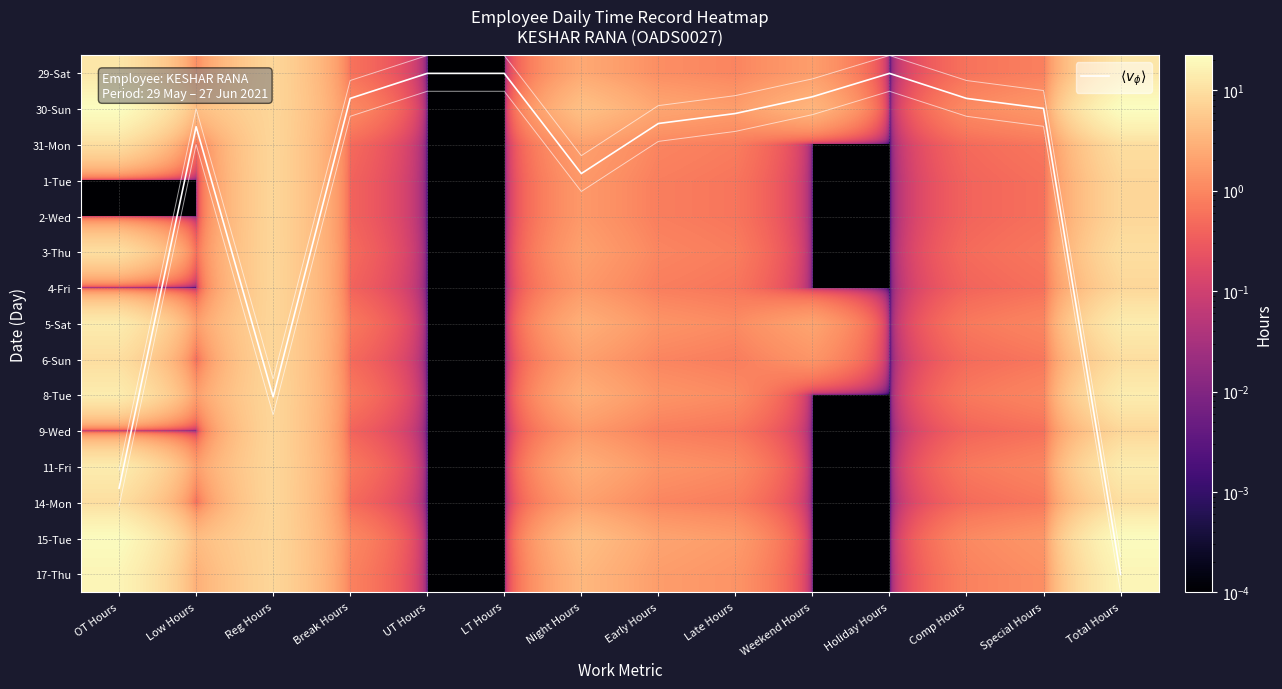

What is the total value across all series at Low Hours?

21.2